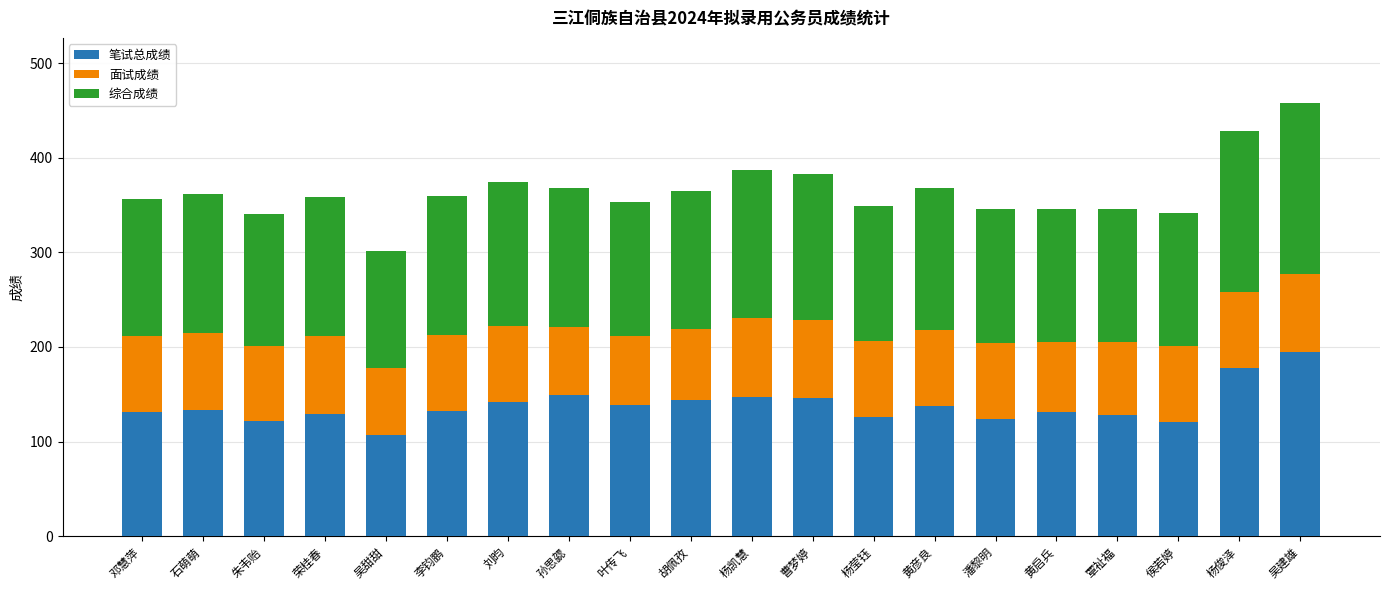

What is the total value across all series at 覃祉福?

346.1